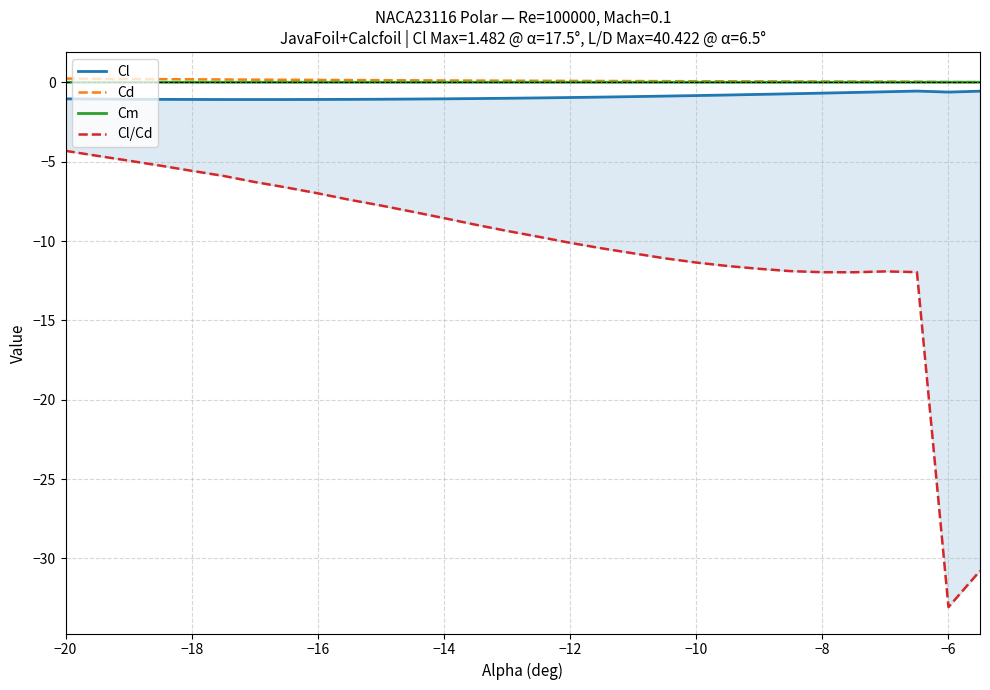

True or false: Cl has more than 1 points higher than both neighbors.

False